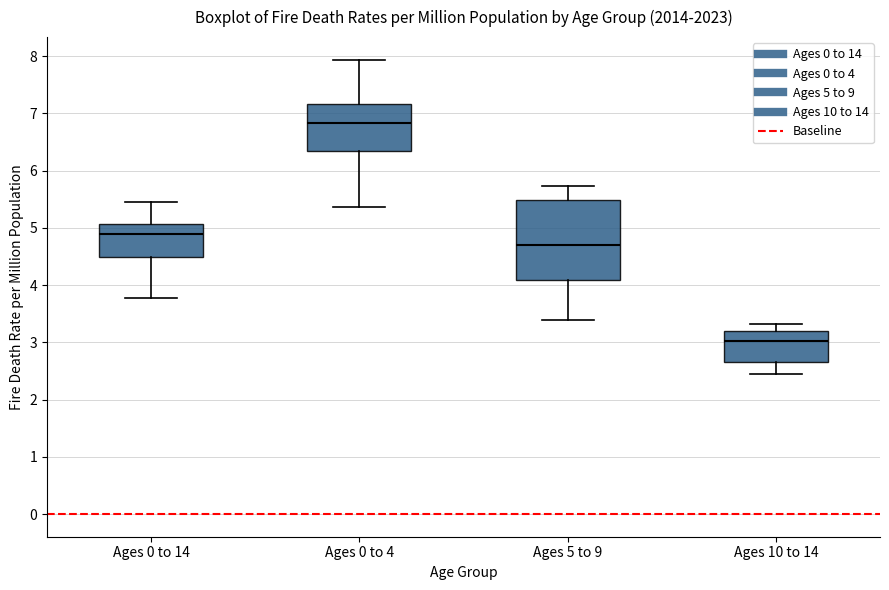

Which box is the tallest, from its lower edge to its upper edge?

Ages 5 to 9